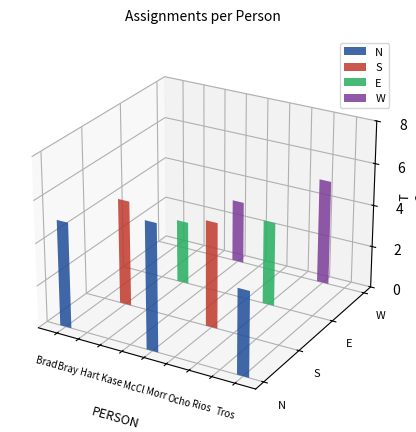

Reading left to right, list all the values displayed in this chart.

5	5	3	3	6	5	4	5	4